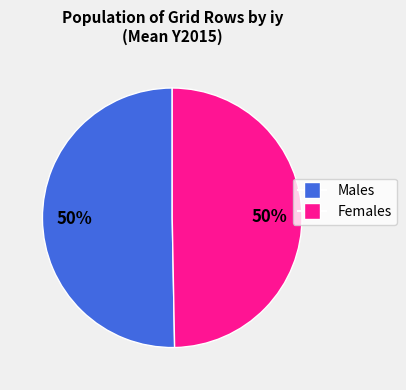

To the nearest percent, what is the average slice percentage?

50%